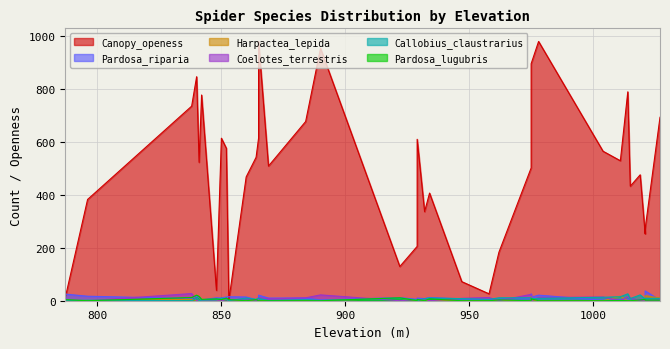

Where is Pardosa_riparia nearest to the value 18?

796